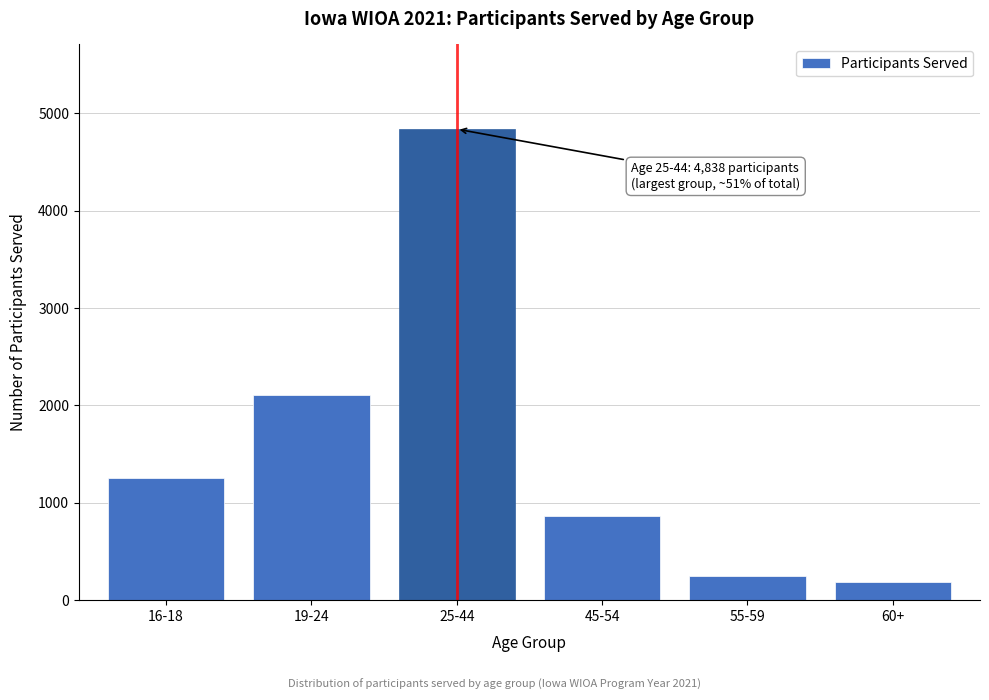

Reading left to right, what are all the values shown in this chart?

1256	2104	4838	864	246	184